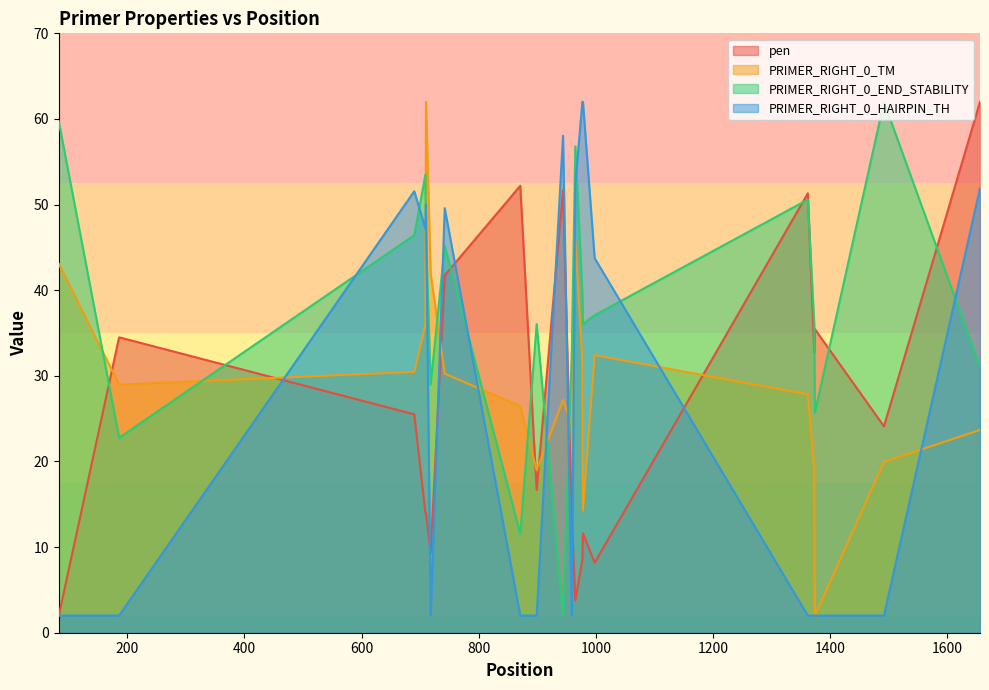

What is the total value across all series at 959?

72.5